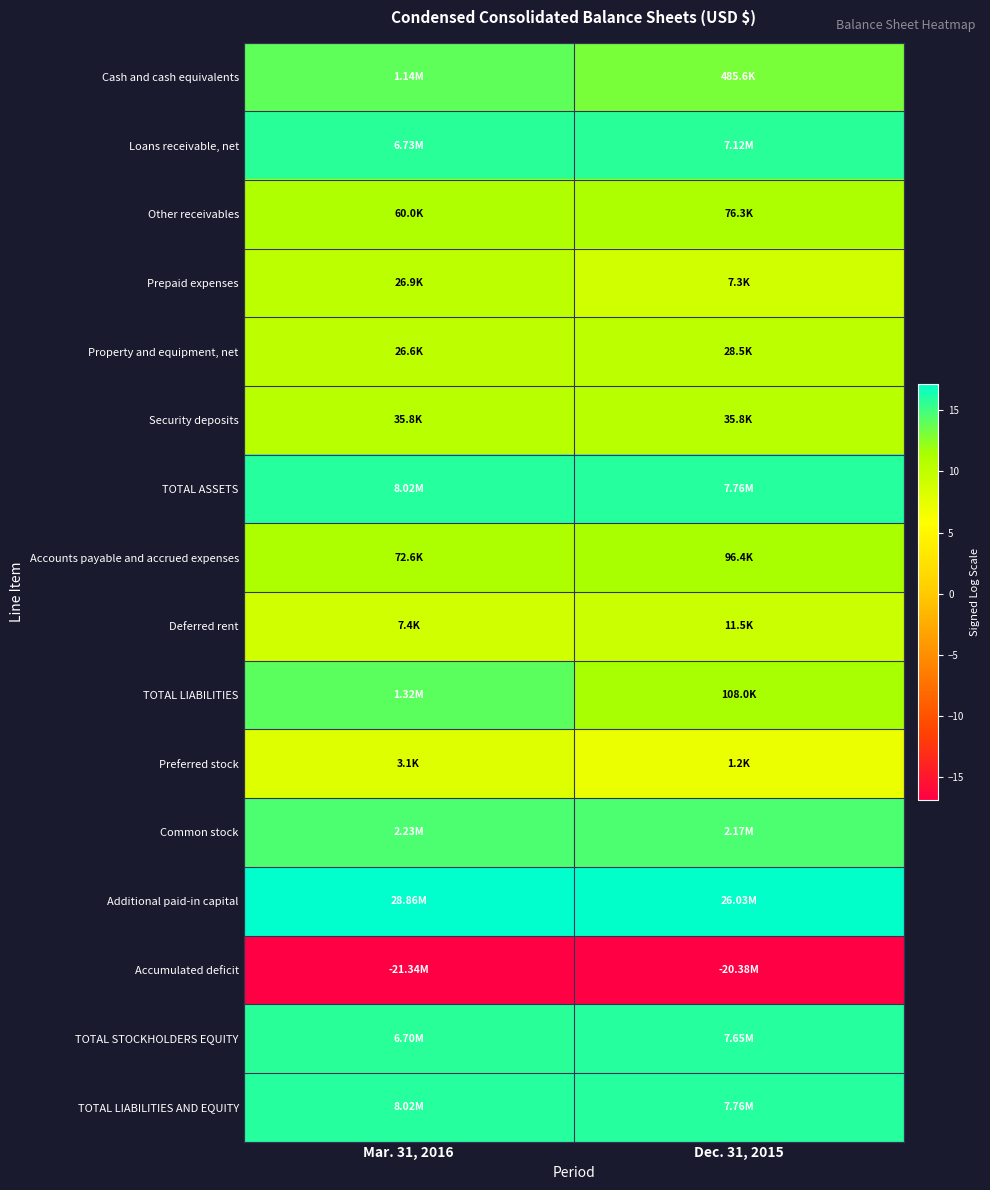

At which category does the chart reach its minimum across all series?

Mar. 31, 2016